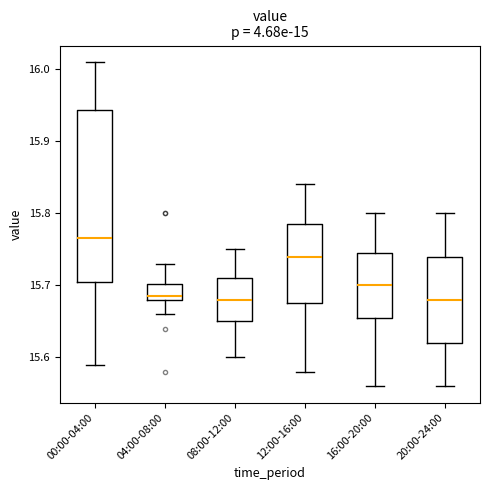

Which box is the tallest, from its lower edge to its upper edge?

00:00-04:00